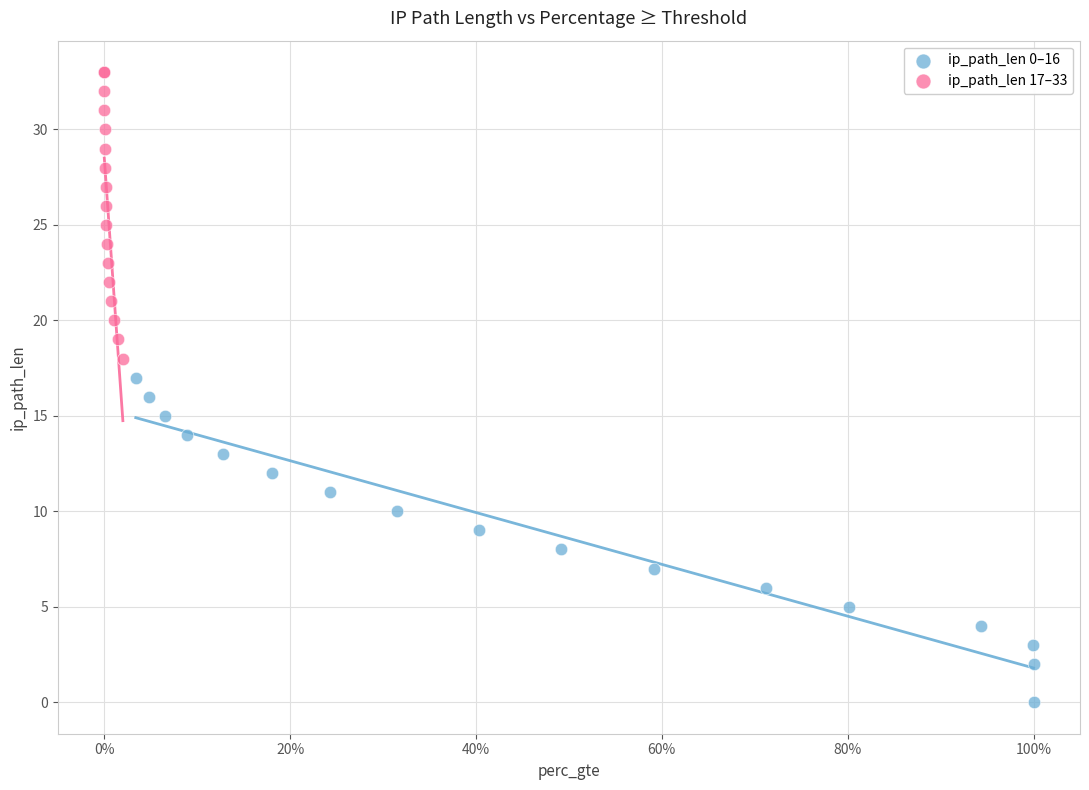

Which series contains the lowest Y value?

ip_path_len 0–16